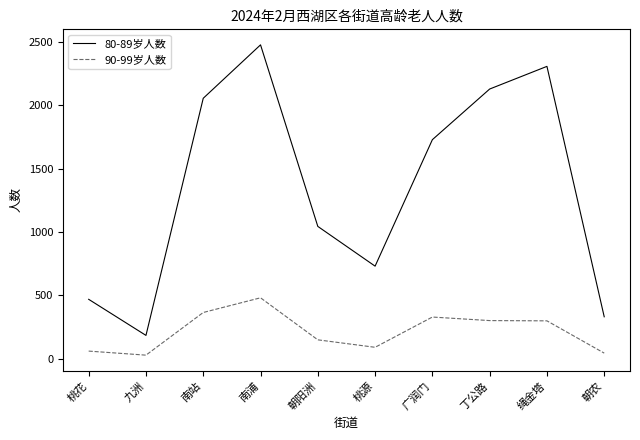

Rank the series at 朝农 from highest to lowest value.

80-89岁人数, 90-99岁人数